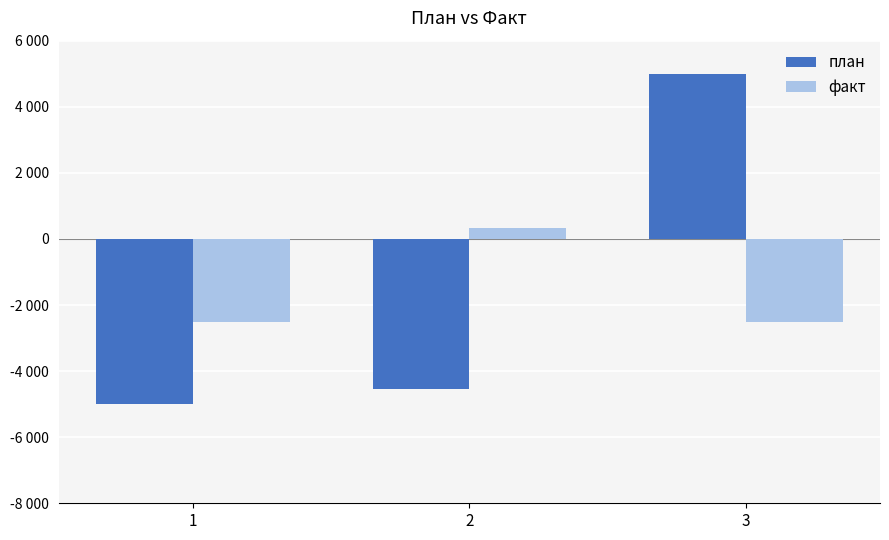

Is the value of факт at 3 greater than the value of план at 1?

Yes